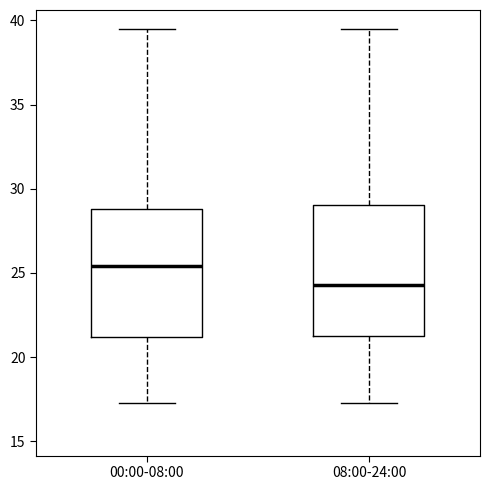

Which box's median line is the highest?

00:00-08:00